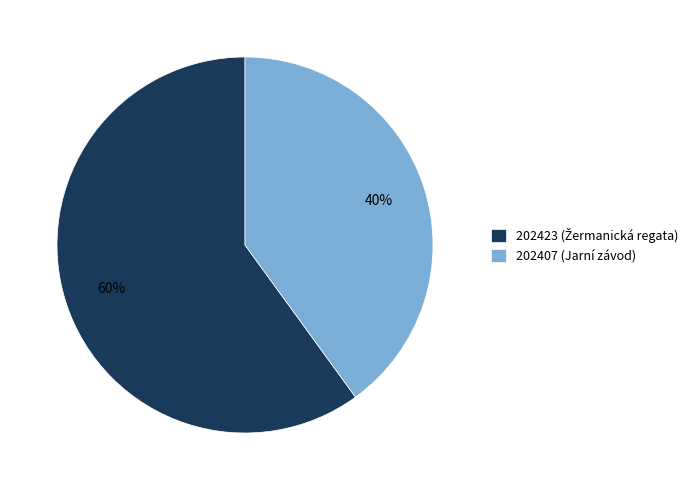

To the nearest percent, what portion does 202407 (Jarní závod) represent?

40%